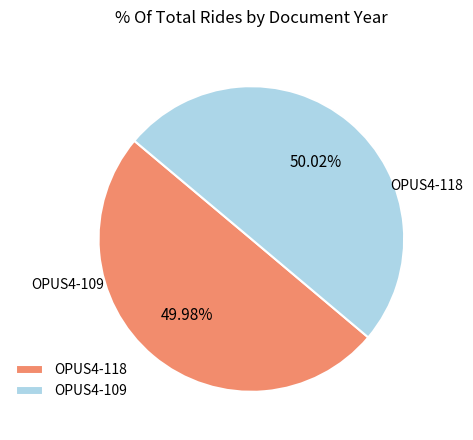

Which slice is the smallest?

OPUS4-118